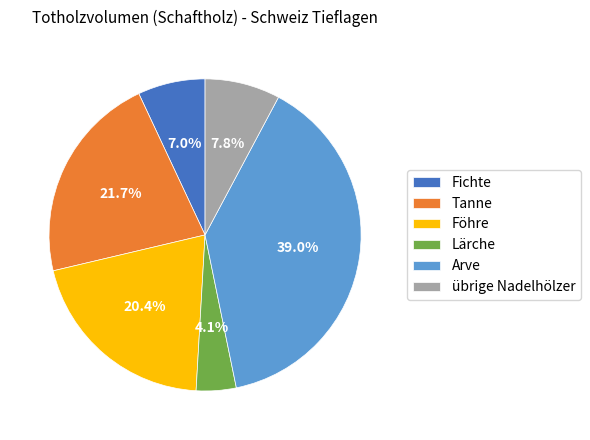

Which category has the biggest portion of the pie?

Arve